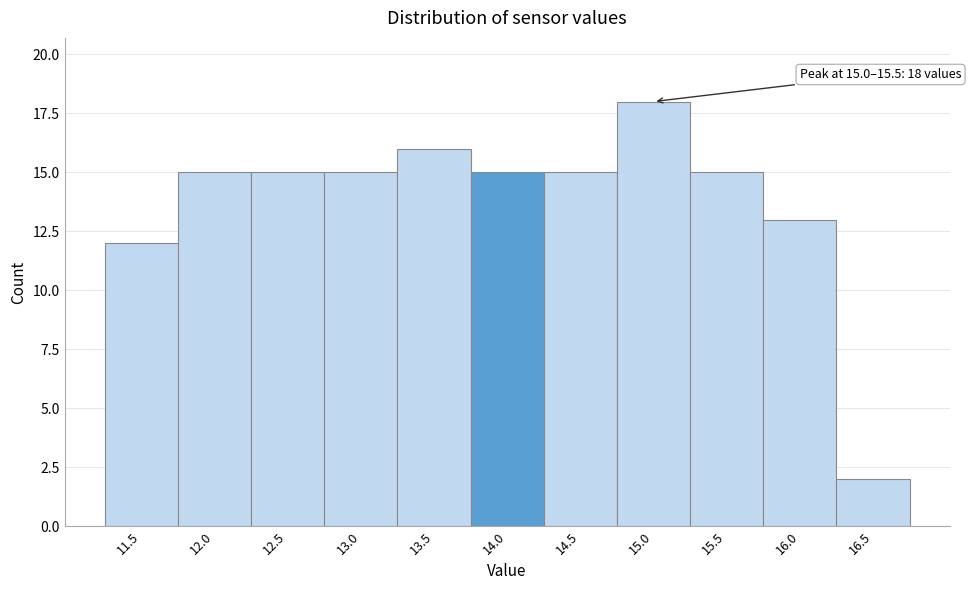

Reading left to right, list all the values displayed in this chart.

11.5=12	12.0=15	12.5=15	13.0=15	13.5=16	14.0=15	14.5=15	15.0=18	15.5=15	16.0=13	16.5=2